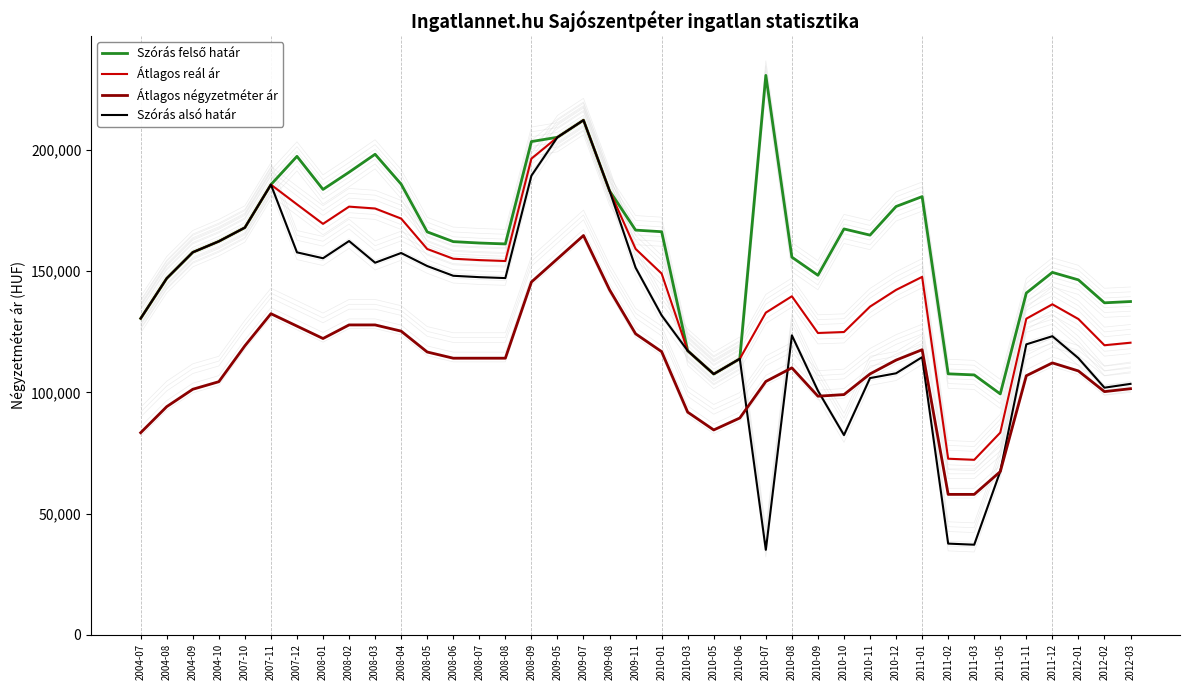

Rank the categories by Szórás alsó határ value from highest to lowest.

2009-07, 2009-05, 2008-09, 2007-11, 2009-08, 2007-10, 2008-02, 2004-10, 2004-09, 2007-12, 2008-04, 2008-01, 2008-03, 2008-05, 2009-11, 2008-06, 2008-07, 2008-08, 2004-08, 2010-01, 2004-07, 2010-08, 2011-12, 2011-11, 2010-03, 2011-01, 2012-01, 2010-06, 2010-12, 2010-05, 2010-11, 2012-03, 2012-02, 2010-09, 2010-10, 2011-05, 2011-02, 2011-03, 2010-07